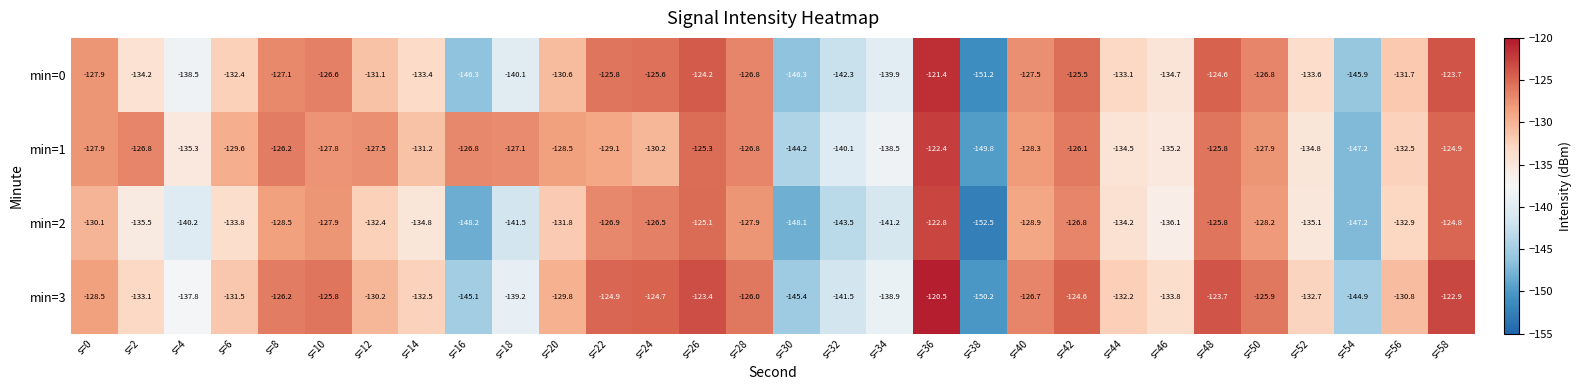

Which category has the lowest value across all series?

s=38